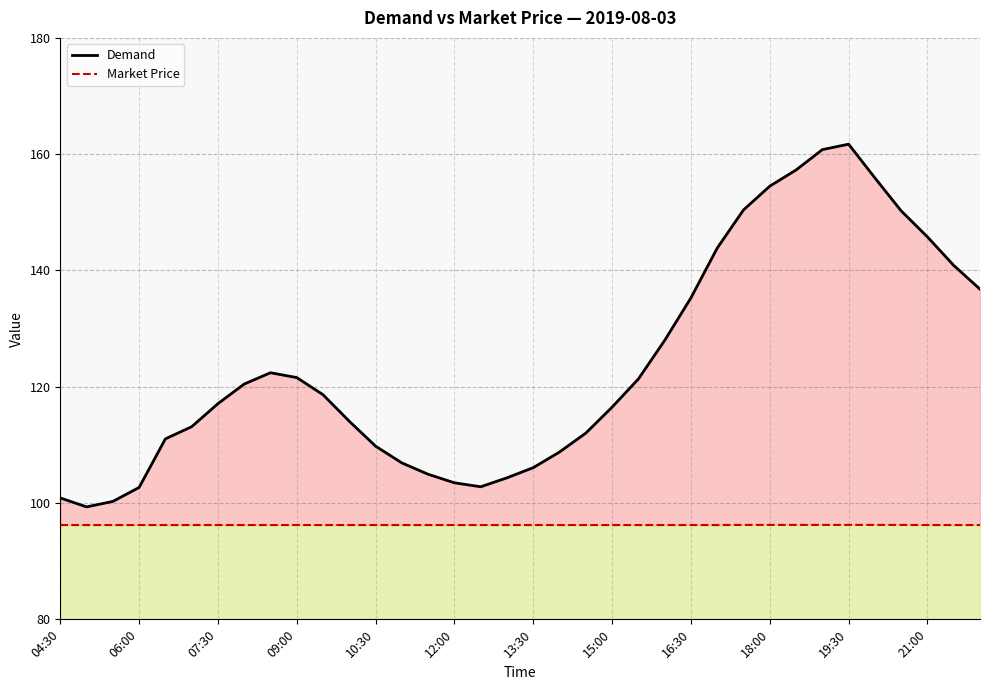

How many lines are shown in the chart?

2